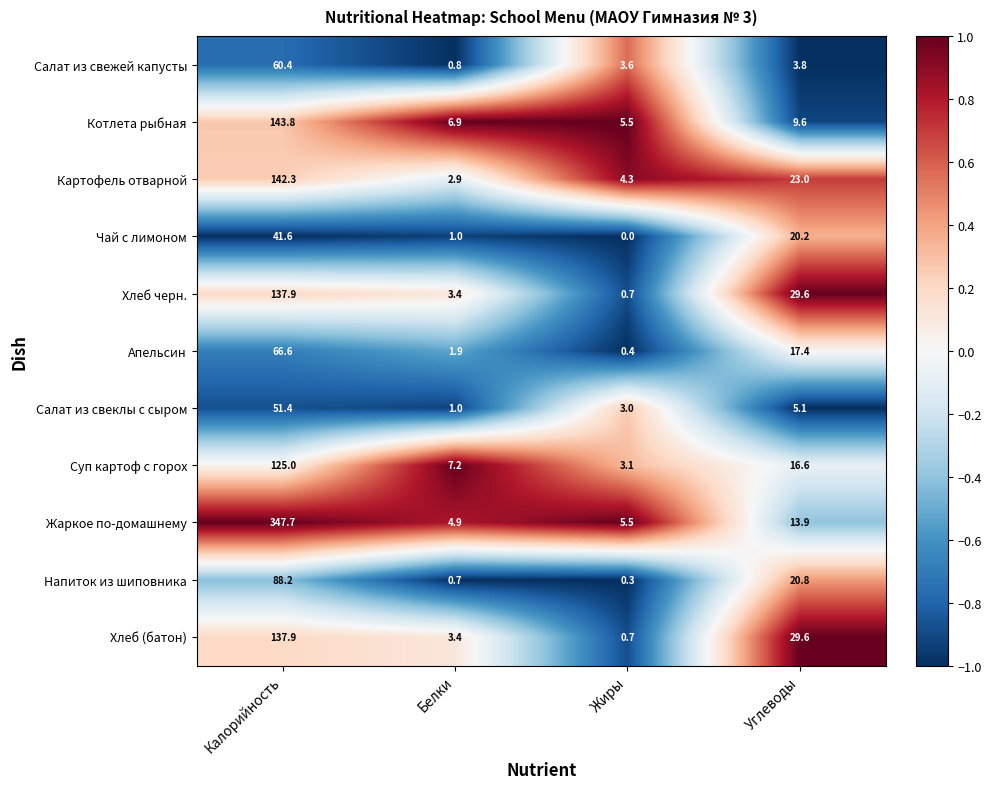

How many values in the Напиток из шиповника series exceed 20?

2